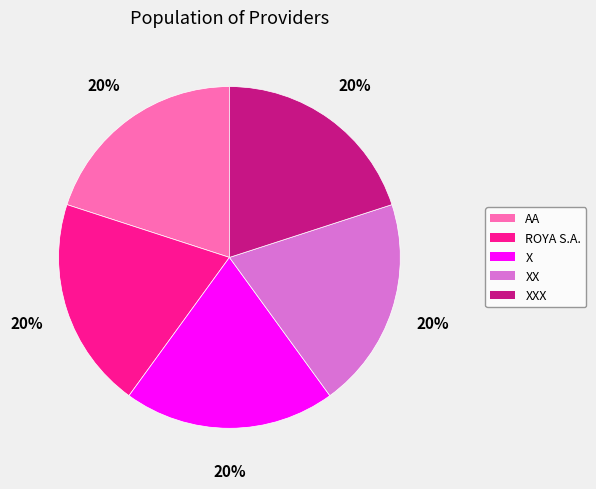

To the nearest percent, what is the average slice percentage?

20%